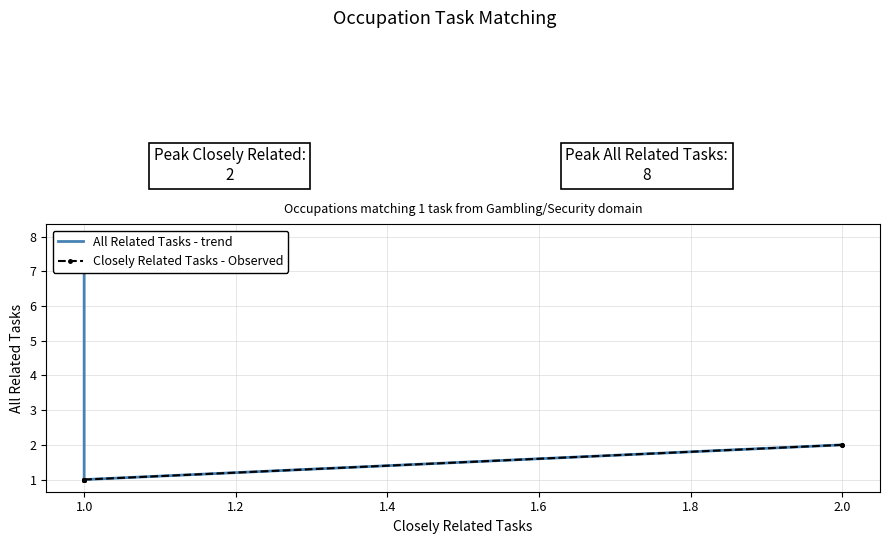

What is the value of the All Related Tasks - trend point at the 3rd from the left?

3